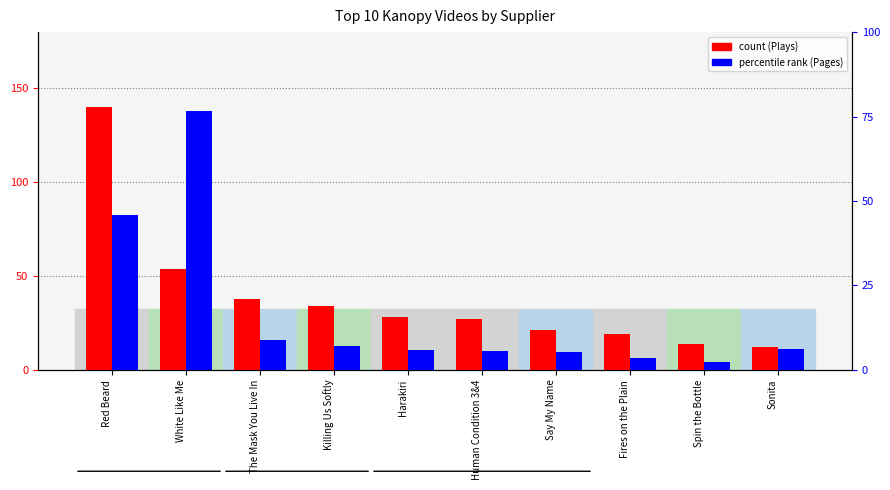

What is the label of the 7th bar from the right?

Killing Us Softly